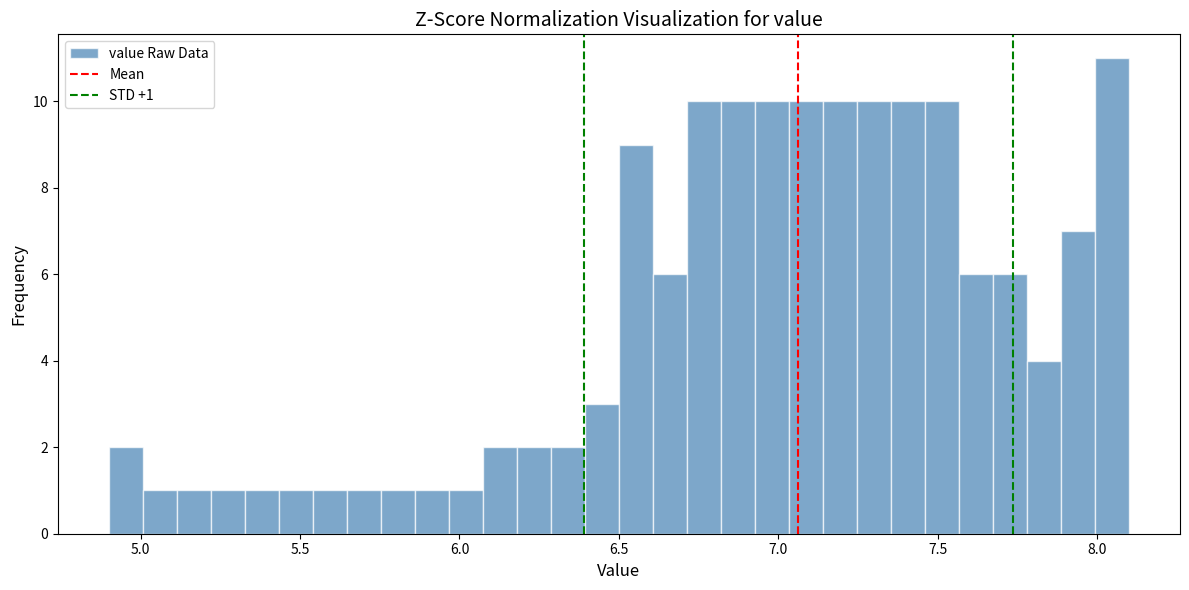

Read against the x-axis, roughly where is the centre of the tallest bar?

8.05